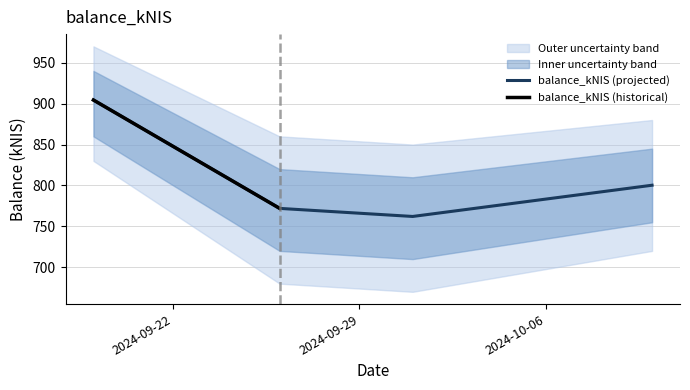

Rank the categories by value from highest to lowest.

2024-09-19, 2024-10-10, 2024-09-26, 2024-10-01